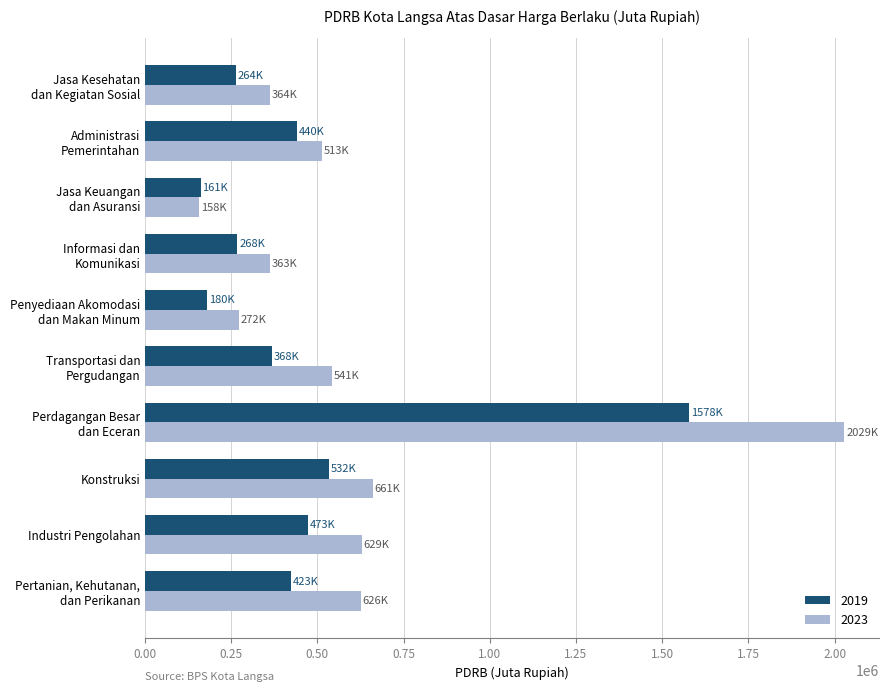

The value of 2023 at Perdagangan Besar
dan Eceran is 3290289.9. True or false?

False